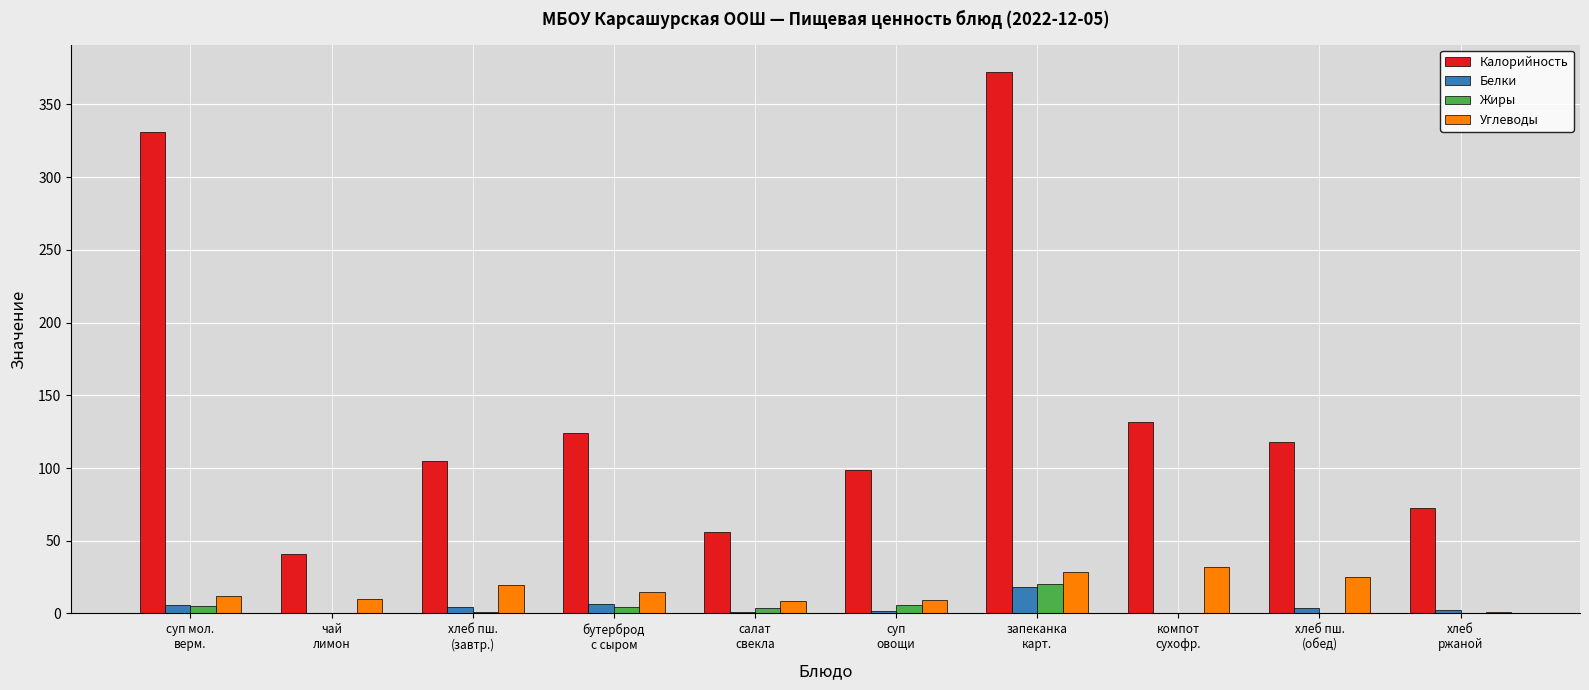

What is the sum of all Жиры values?

41.1